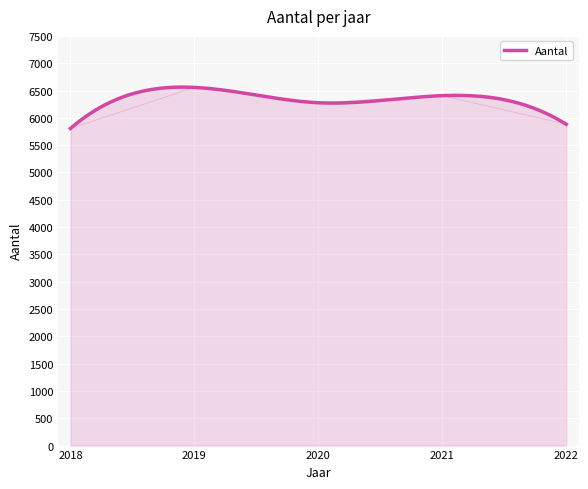

Does the chart have visible grid lines?

Yes